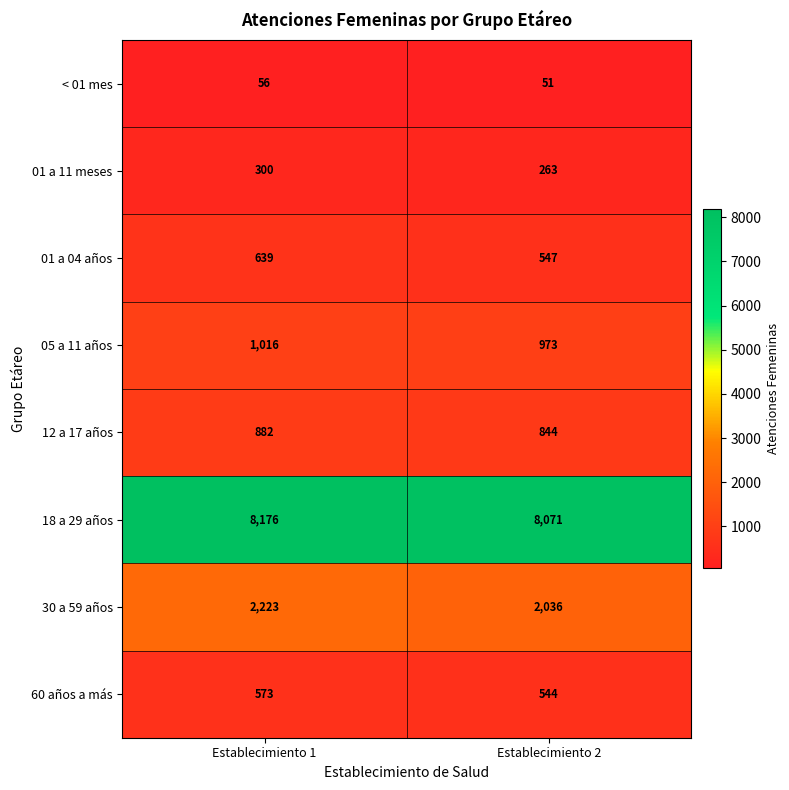

List the series in order of their peak value, highest first.

18 a 29 años, 30 a 59 años, 05 a 11 años, 12 a 17 años, 01 a 04 años, 60 años a más, 01 a 11 meses, < 01 mes